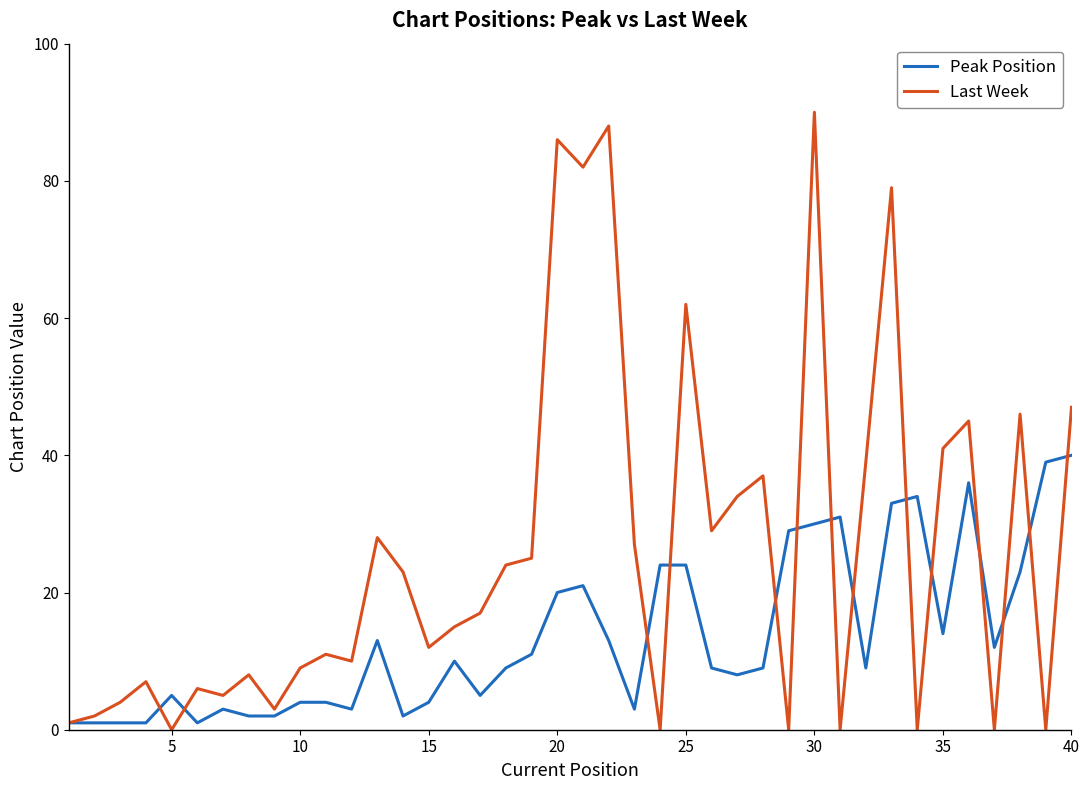

Which series has the widest spread of values?

Last Week